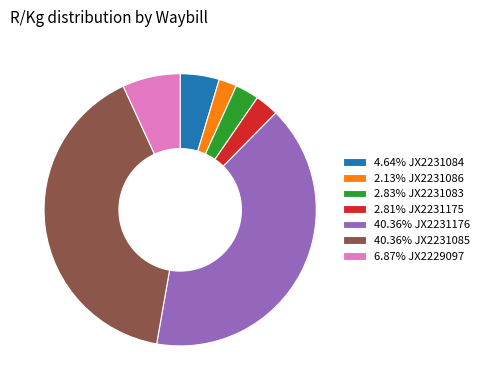

Do 40.36% JX2231176 and 4.64% JX2231084 together represent more than half of the pie?

No